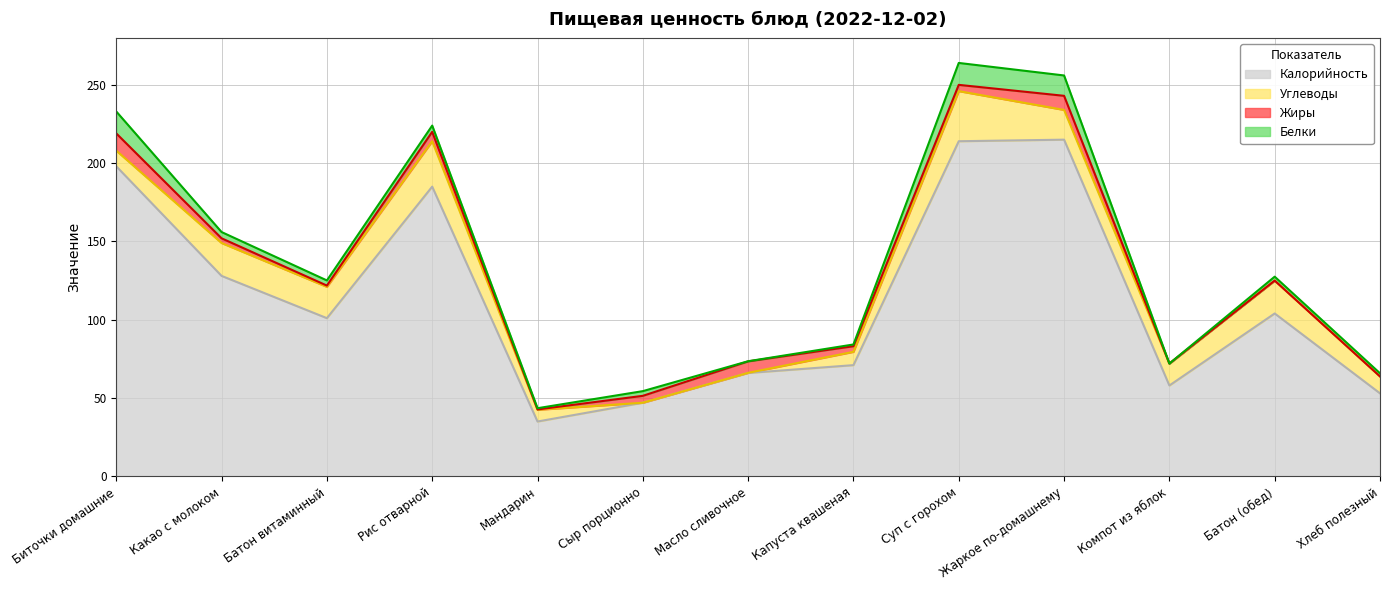

How many lines are shown in the chart?

4